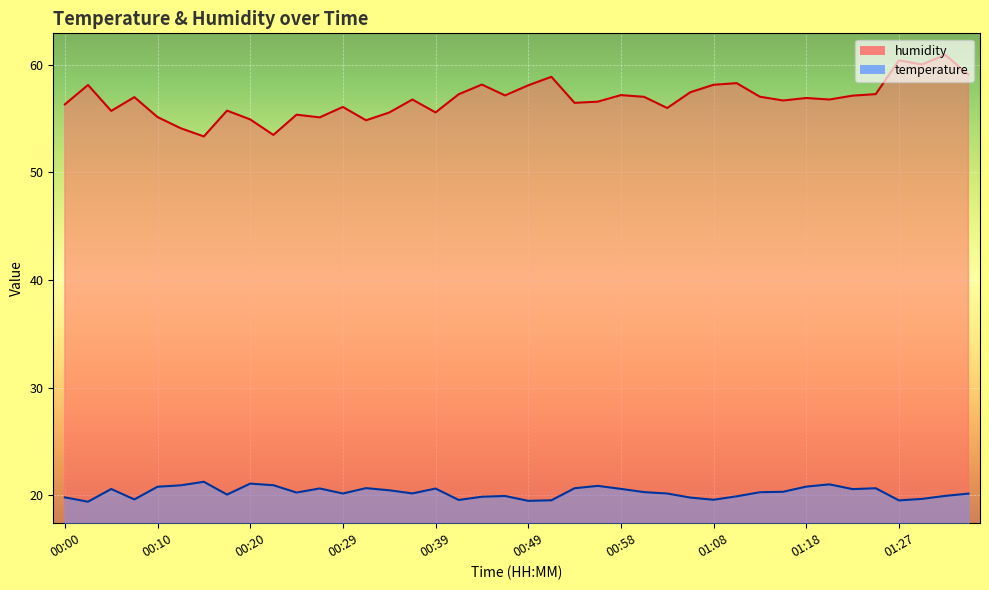

At which label is temperature closest to 20?

00:17